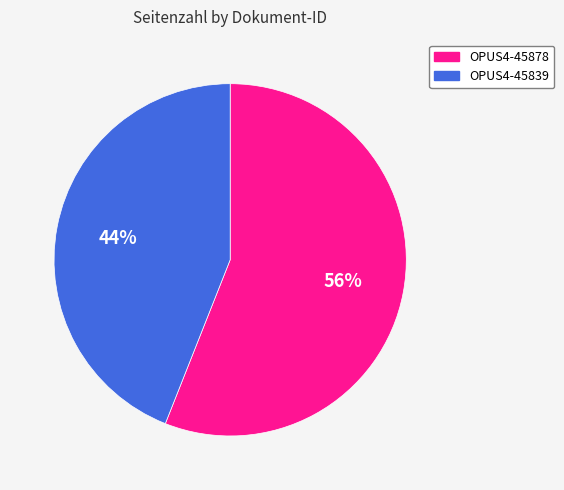

To the nearest percent, what is the average slice percentage?

50%